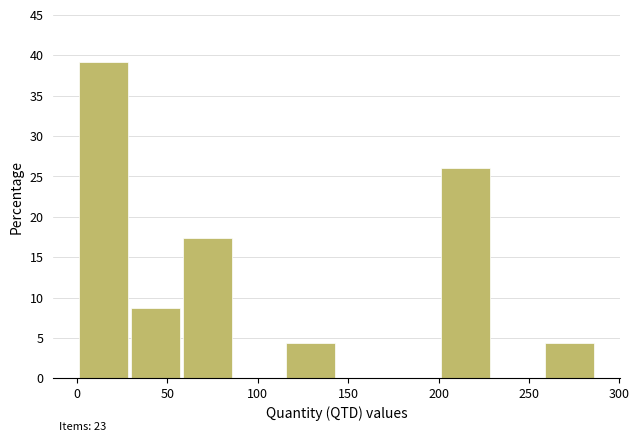

Over which range of the x-axis is the bar tallest?

0 to 30